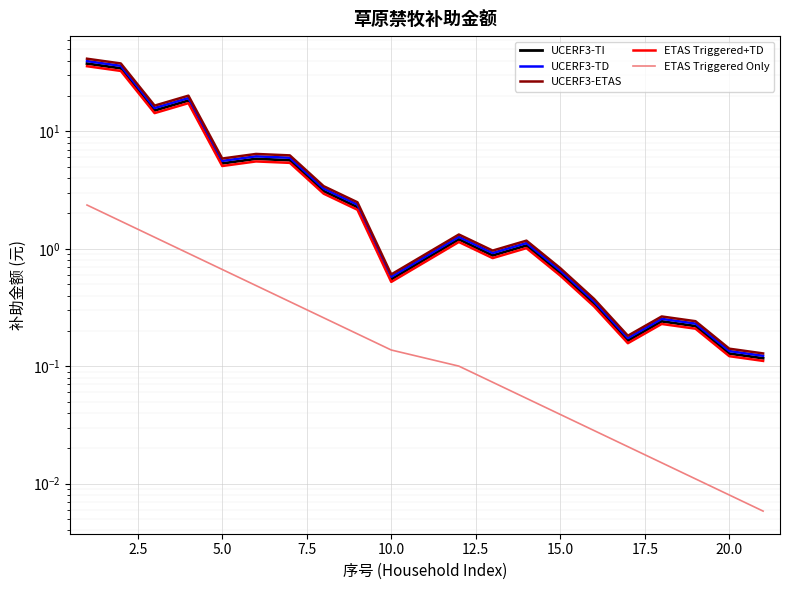

What is the maximum value shown in the chart?

41.5